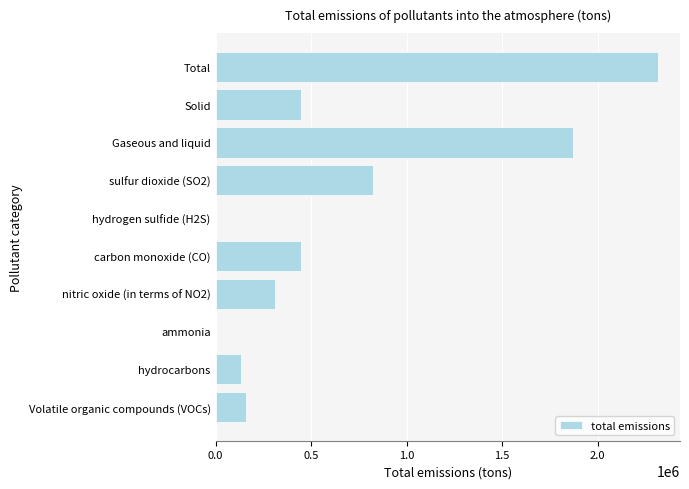

The value at Volatile organic compounds (VOCs) is 156802.1. True or false?

True